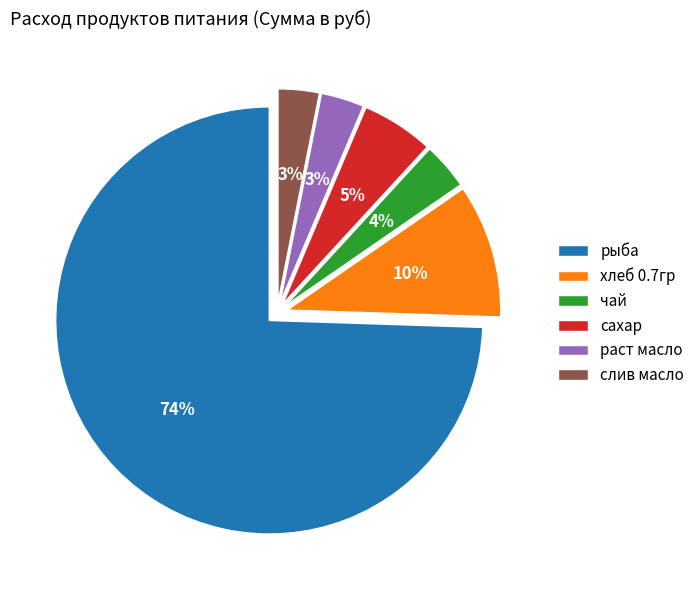

What is the largest slice in the pie chart?

рыба